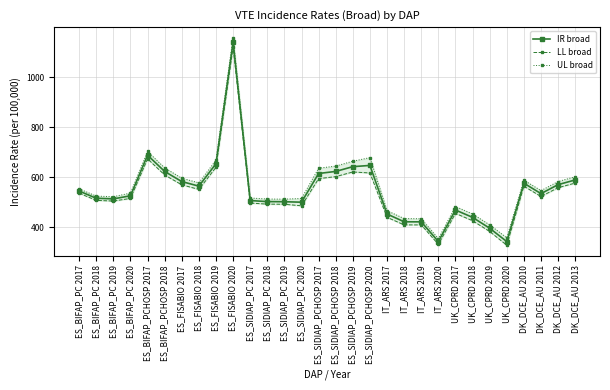

At how many categories does at least one series exceed 400?

28